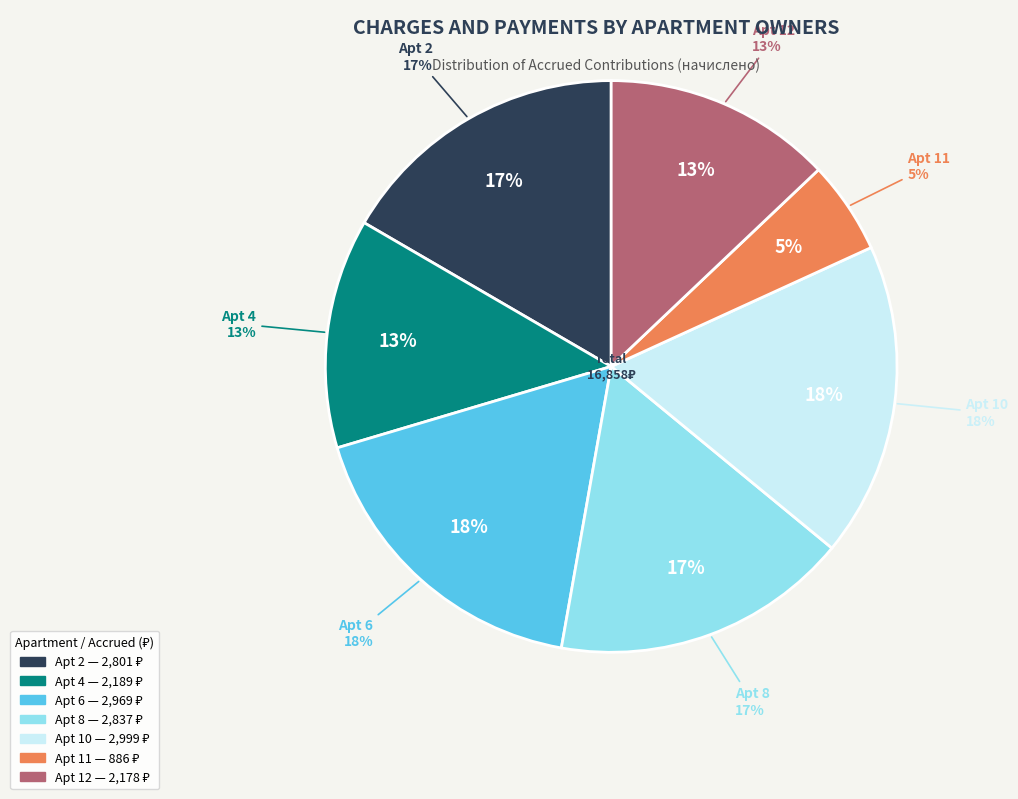

To the nearest percent, what percentage of the pie is 4?

13%